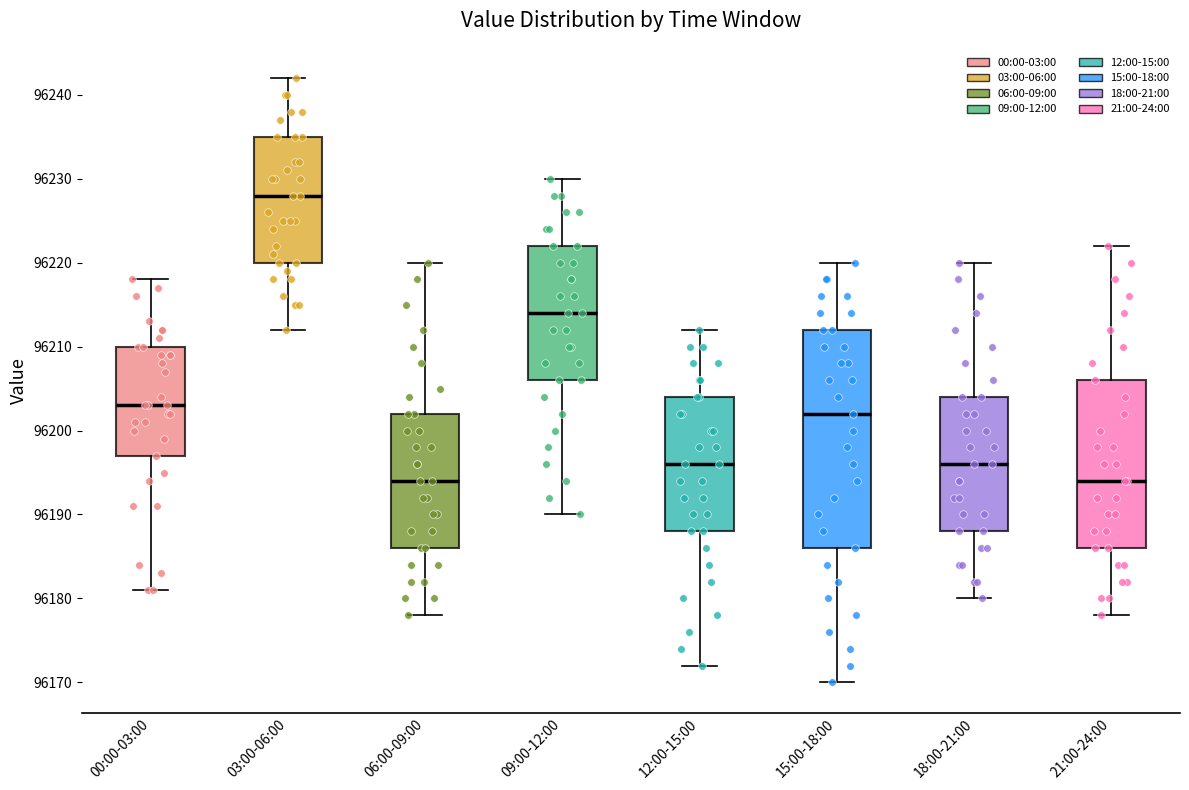

Reading left to right, transcribe this box plot: for each box, give where its median line is, the range the box spans, and where its two whiskers end, as read against the y-axis. The values are not printed on the chart, so give them approximately, as read against the axis.

00:00-03:00: median 96203, box 96197 to 96210, whiskers 96181 to 96218
03:00-06:00: median 96228, box 96220 to 96235, whiskers 96212 to 96242
06:00-09:00: median 96194, box 96186 to 96202, whiskers 96178 to 96220
09:00-12:00: median 96214, box 96206 to 96222, whiskers 96190 to 96230
12:00-15:00: median 96196, box 96188 to 96204, whiskers 96172 to 96212
15:00-18:00: median 96202, box 96186 to 96212, whiskers 96170 to 96220
18:00-21:00: median 96196, box 96188 to 96204, whiskers 96180 to 96220
21:00-24:00: median 96194, box 96186 to 96206, whiskers 96178 to 96222